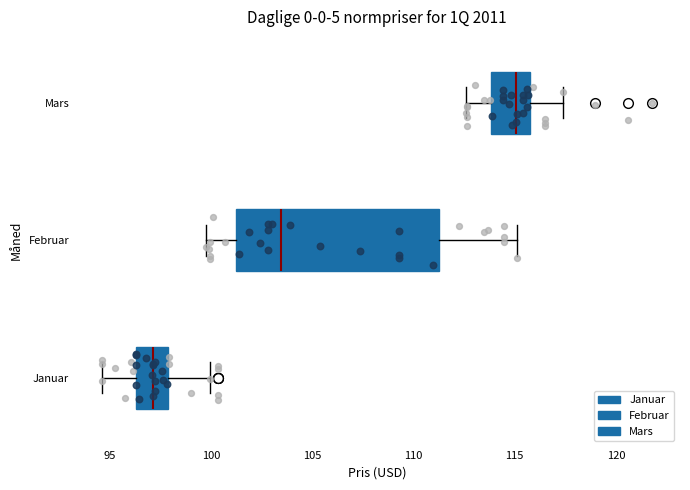

Reading bottom to top, transcribe this box plot: for each box, give where its median line is, the range the box spans, and where its two whiskers end, as read against the x-axis. The values are not printed on the chart, so give them approximately, as read against the axis.

Januar: median 97.0, box 96.5 to 98.0, whiskers 94.5 to 100.0
Februar: median 103.5, box 101.0 to 111.5, whiskers 100.0 to 115.0
Mars: median 115.0, box 114.0 to 116.0, whiskers 112.5 to 117.5